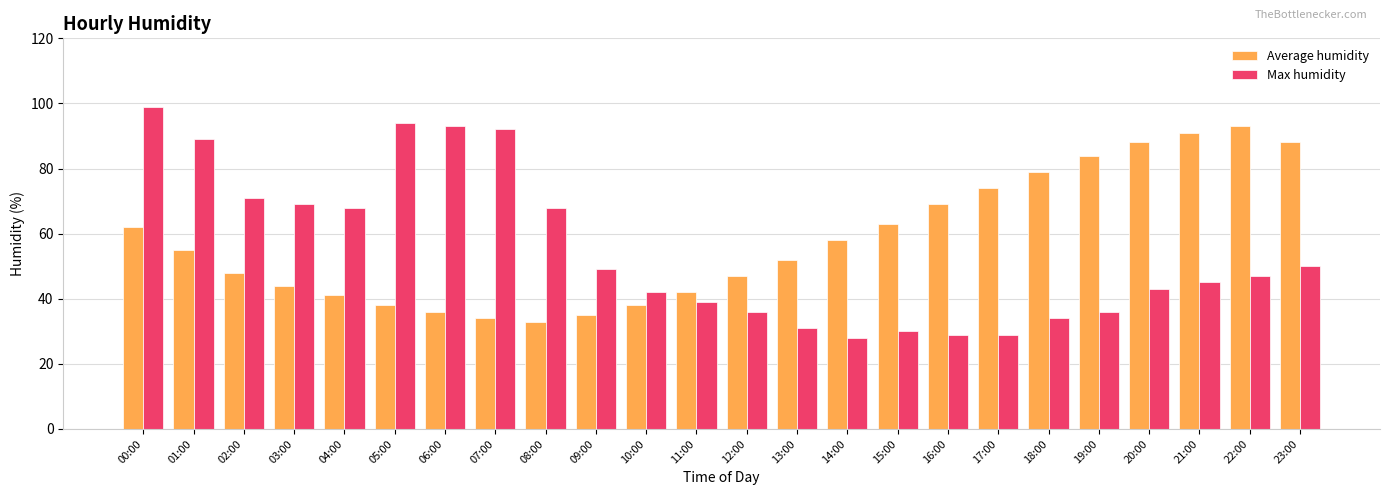

List the series in order of their peak value, highest first.

Max humidity, Average humidity